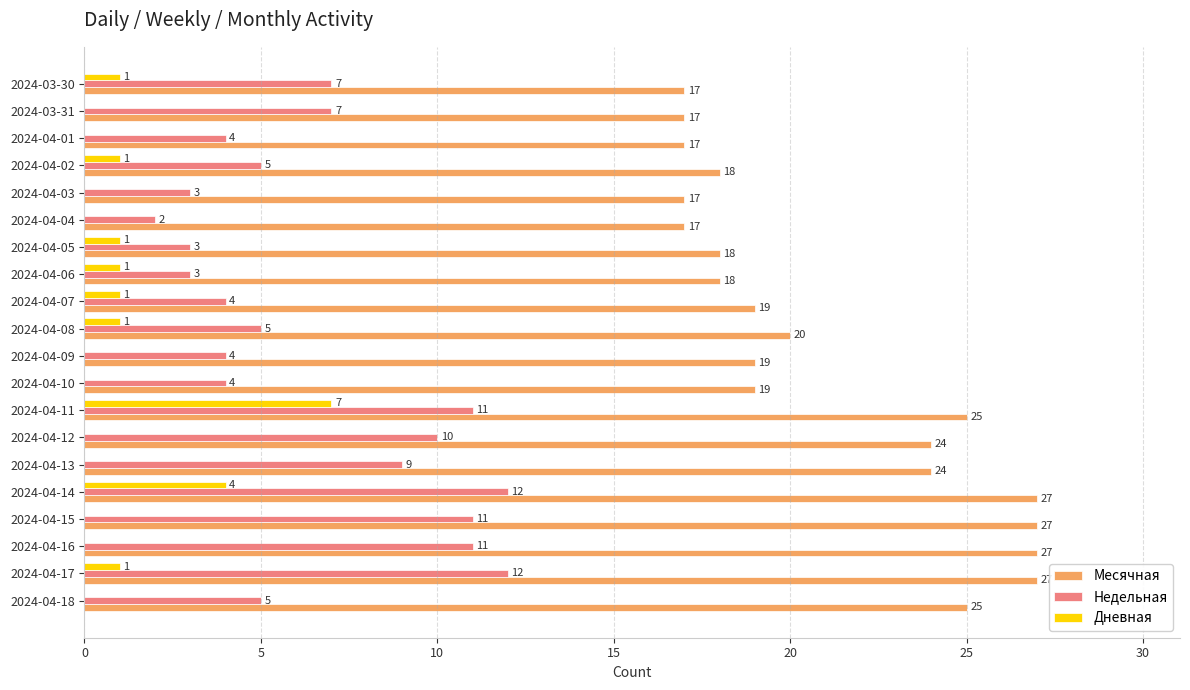

How many series are shown in this chart?

3